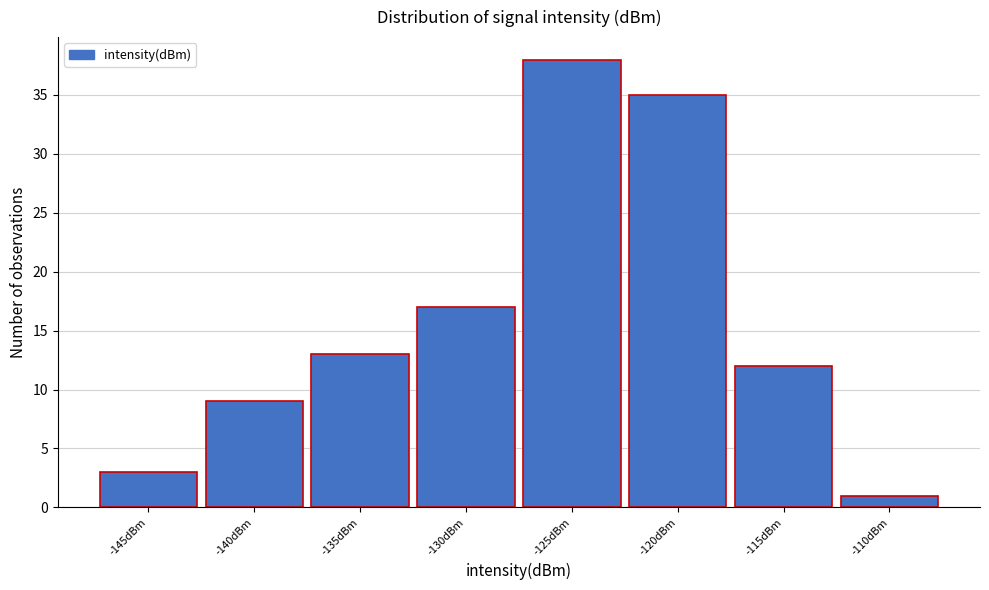

Reading left to right, list all the values displayed in this chart.

-145dBm=3	-140dBm=9	-135dBm=13	-130dBm=17	-125dBm=38	-120dBm=35	-115dBm=12	-110dBm=1